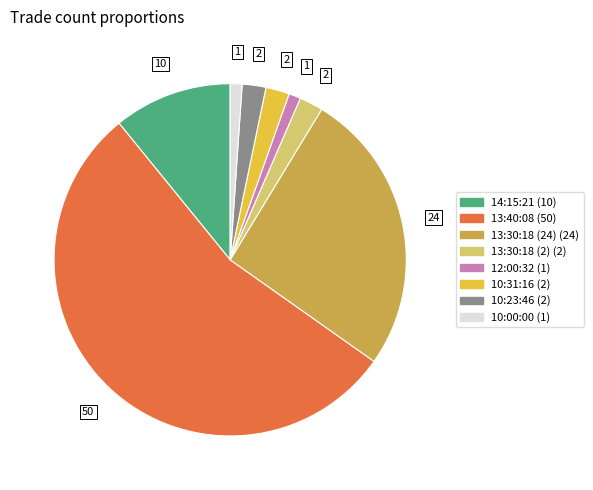

True or false: 12:00:32 accounts for 11% of the total.

False